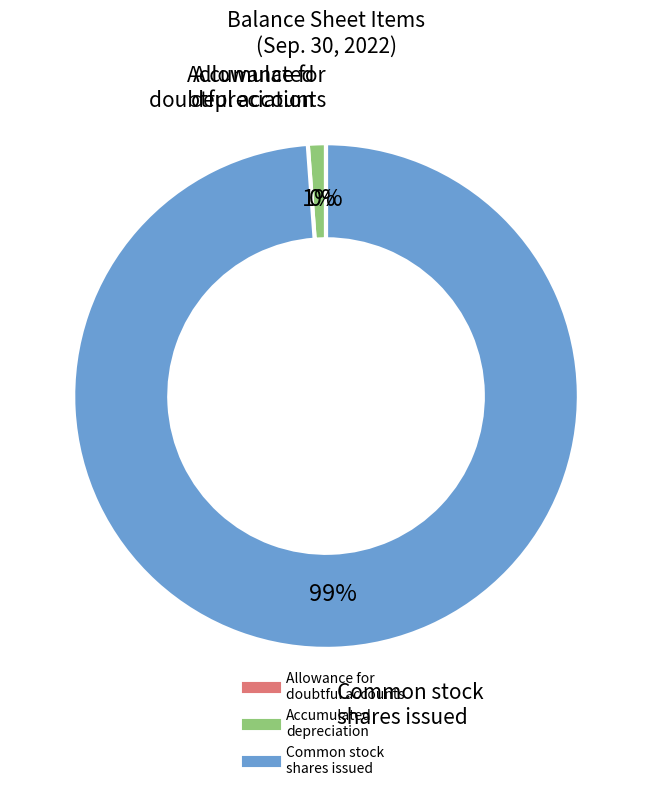

Is there any slice that represents more than half of the pie?

Yes